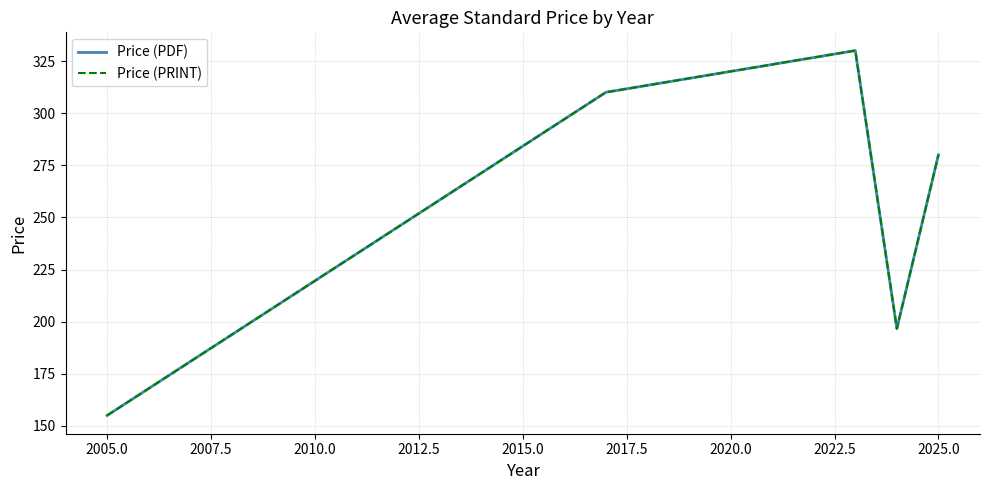

Does the chart display data point markers on the line(s)?

No